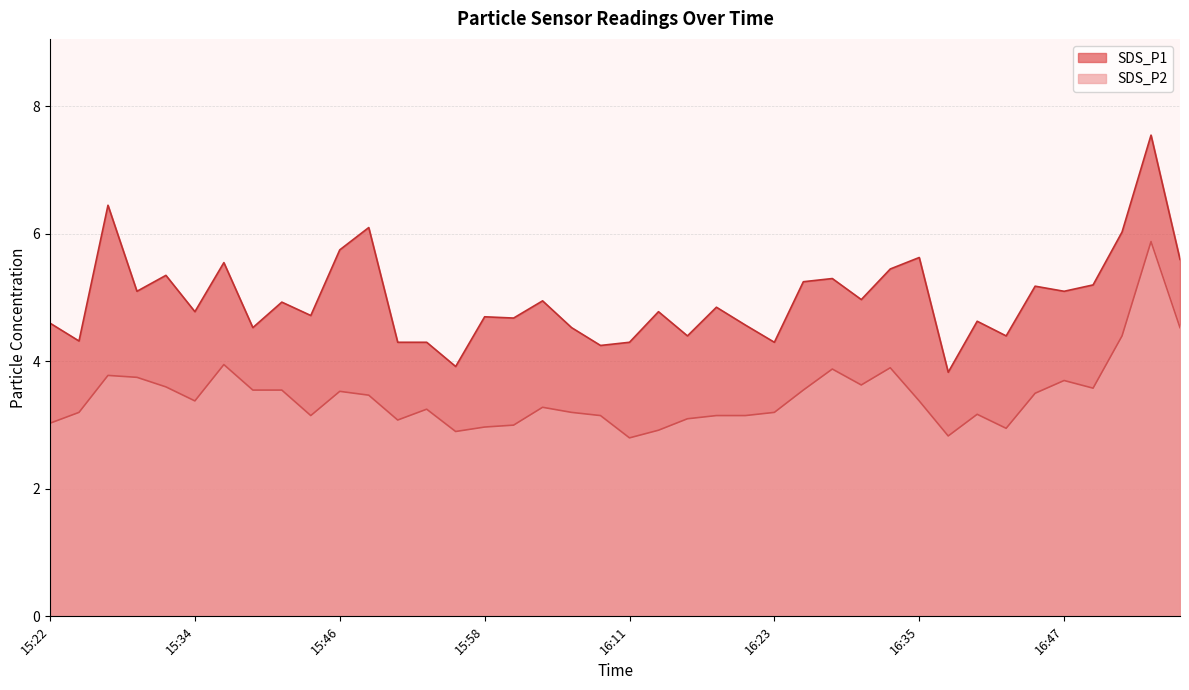

Is it true that SDS_P2 equals 3.2 at 15:54?

True